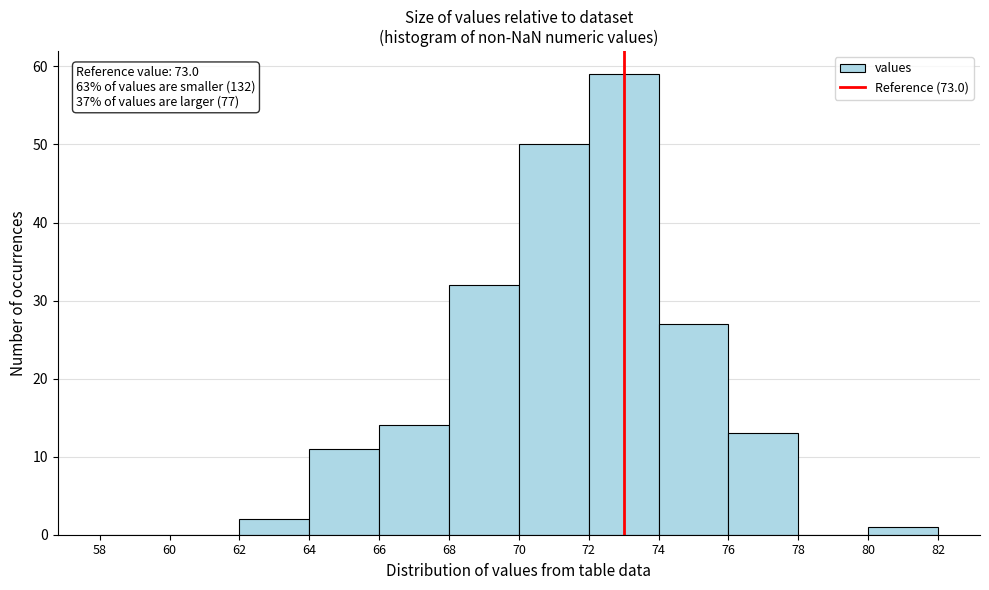

Which range on the x-axis has the tallest bar?

72 to 74